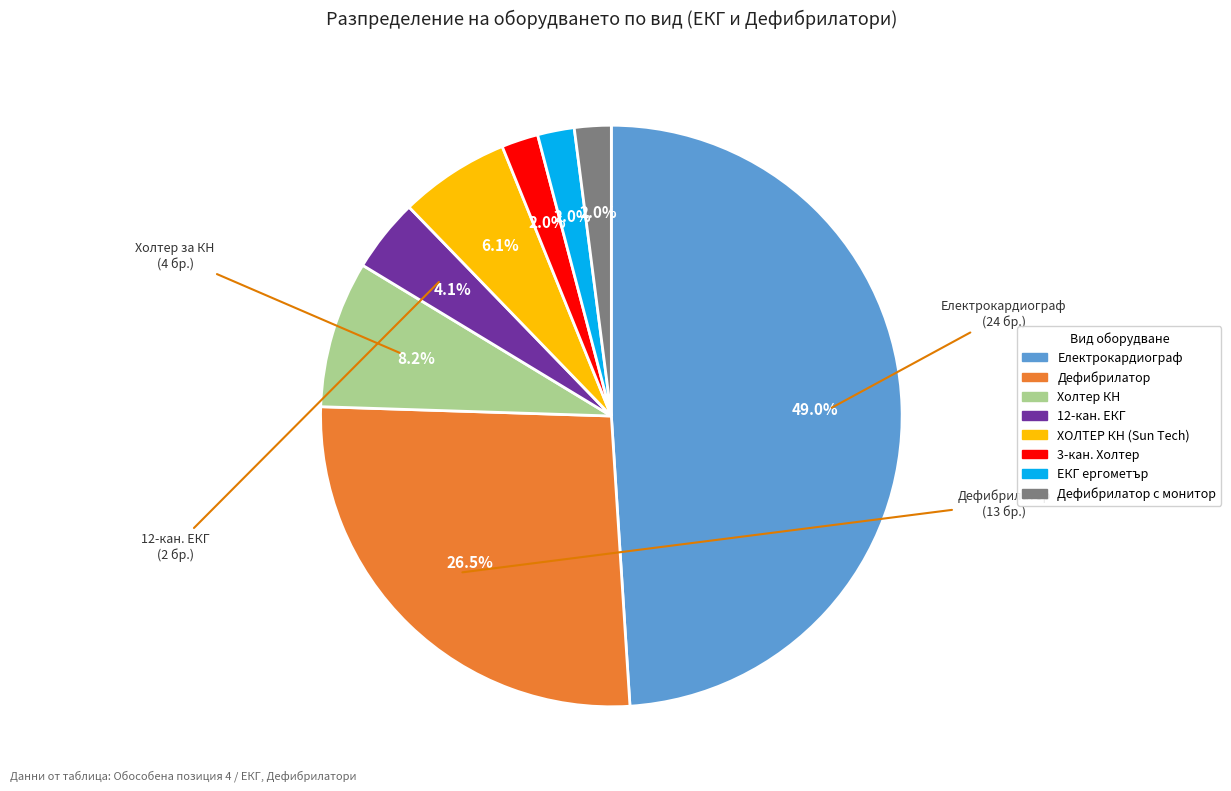

Does any single category account for the majority?

No